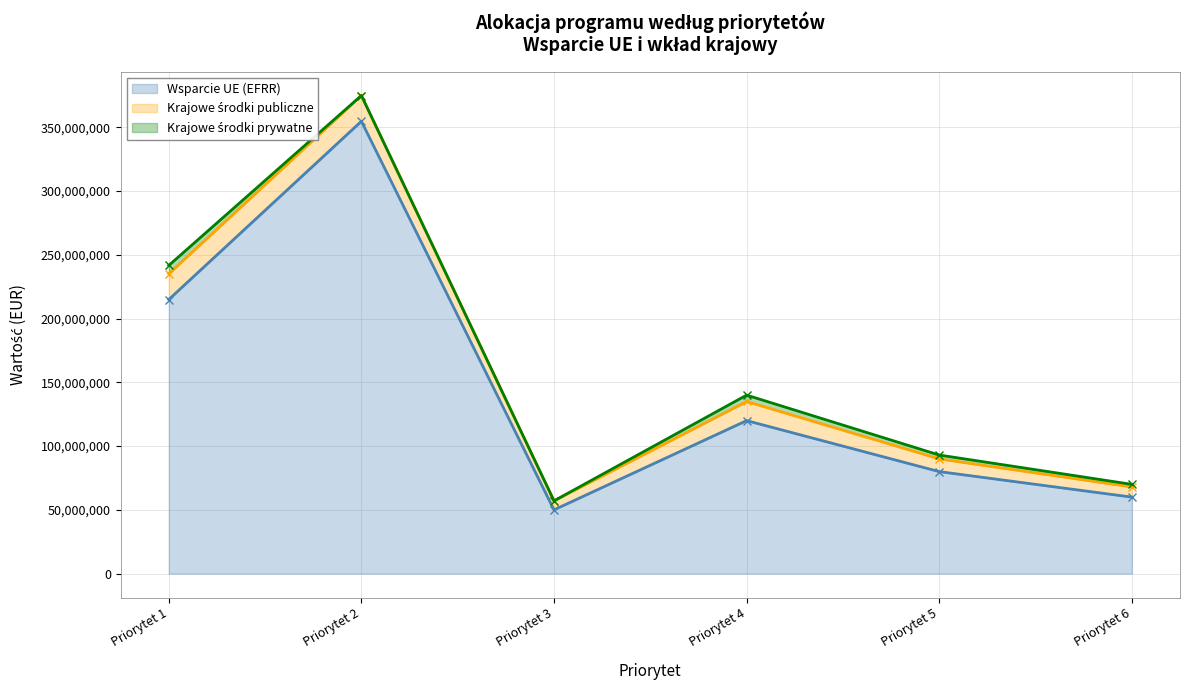

Reading left to right, list all the values displayed in this chart.

Wsparcie UE (EFRR): 214976615.0	354800000.0	50000000.0	120000000.0	80000000.0	60000000.0
Krajowe środki publiczne: 20205881.9	20205881.9	7058824.0	15000000.0	10000000.0	8000000.0
Krajowe środki prywatne: 6529411.8	0.0	0.0	5000000.0	3000000.0	2000000.0